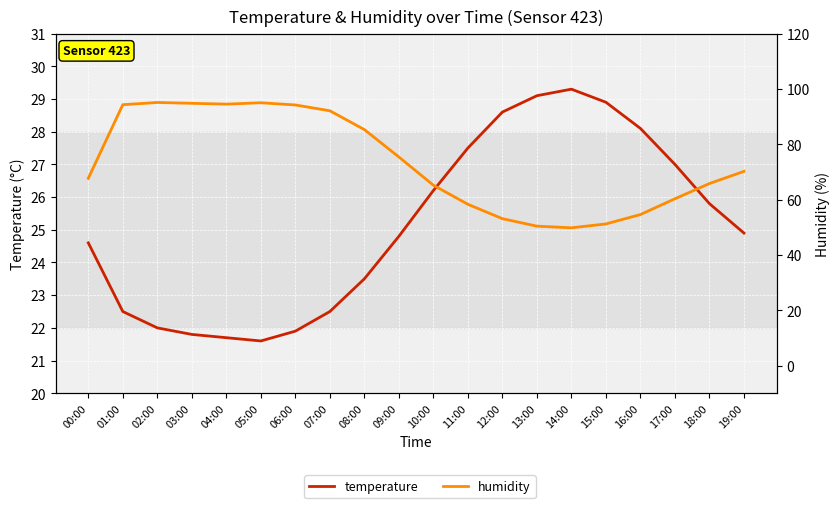

Which has a higher value, 15:00 or 12:00?

15:00